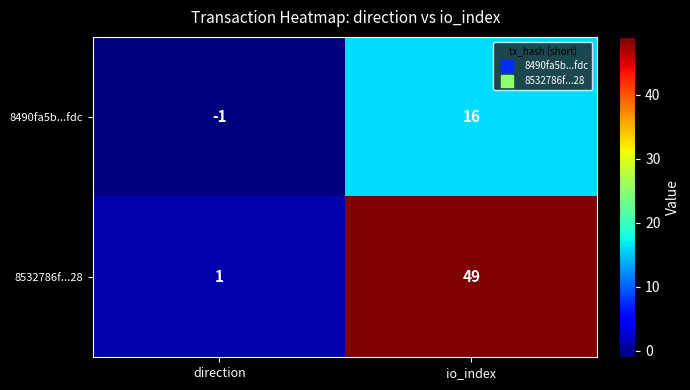

At direction, list the series in order from largest to smallest.

8532786f...28, 8490fa5b...fdc